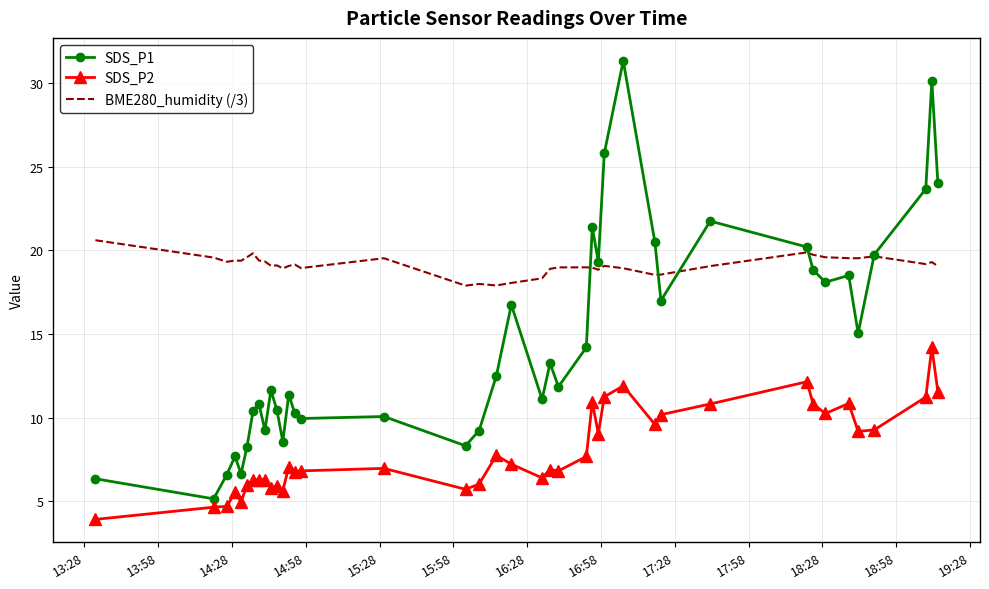

Which series has the largest total across all categories?

BME280_humidity (/3)